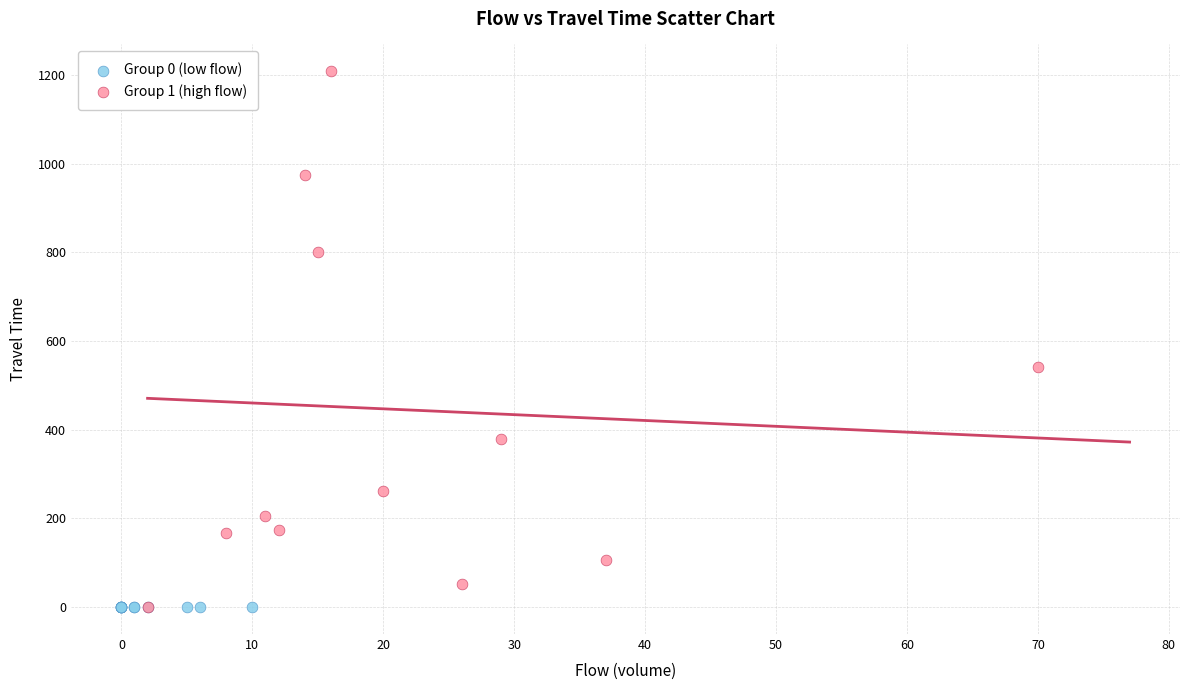

What are all the series names shown in the legend?

Group 0 (low flow), Group 1 (high flow)